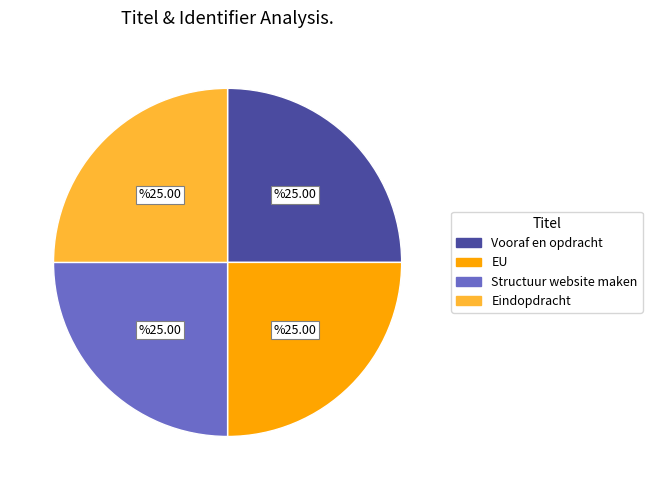

Approximately how many times larger is the value at Eindopdracht compared to EU?

1.0